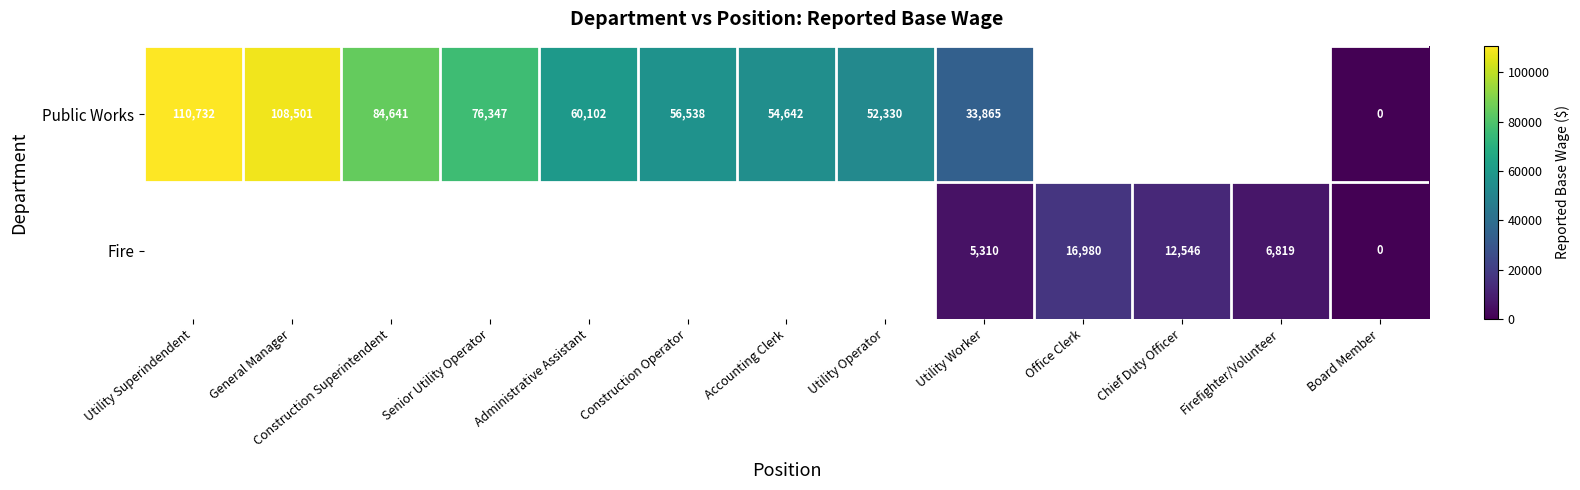

Between Firefighter/Volunteer and Construction Superintendent, which is larger?

Construction Superintendent